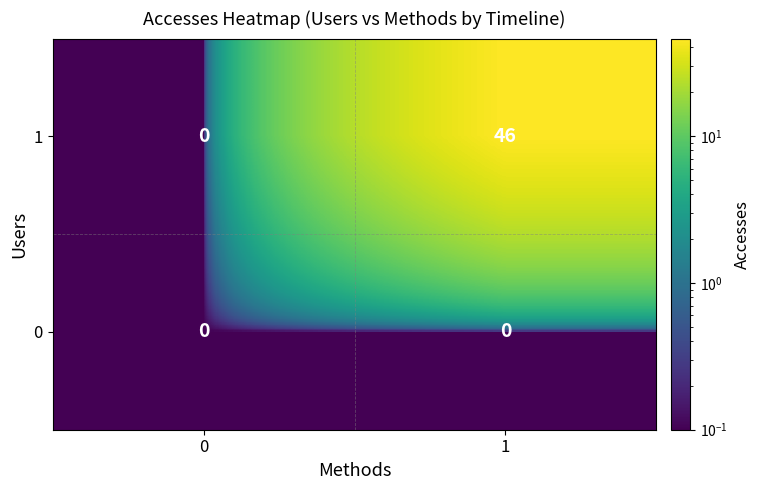

At how many categories does at least one series exceed 33?

1